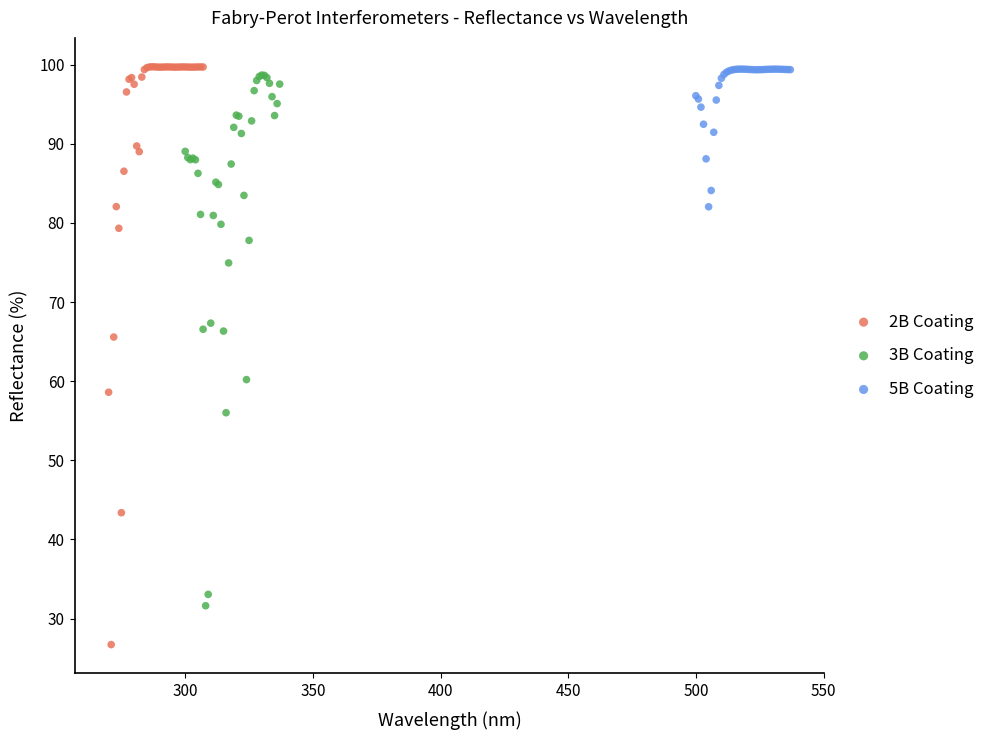

Which series contains the lowest Y value?

2B Coating